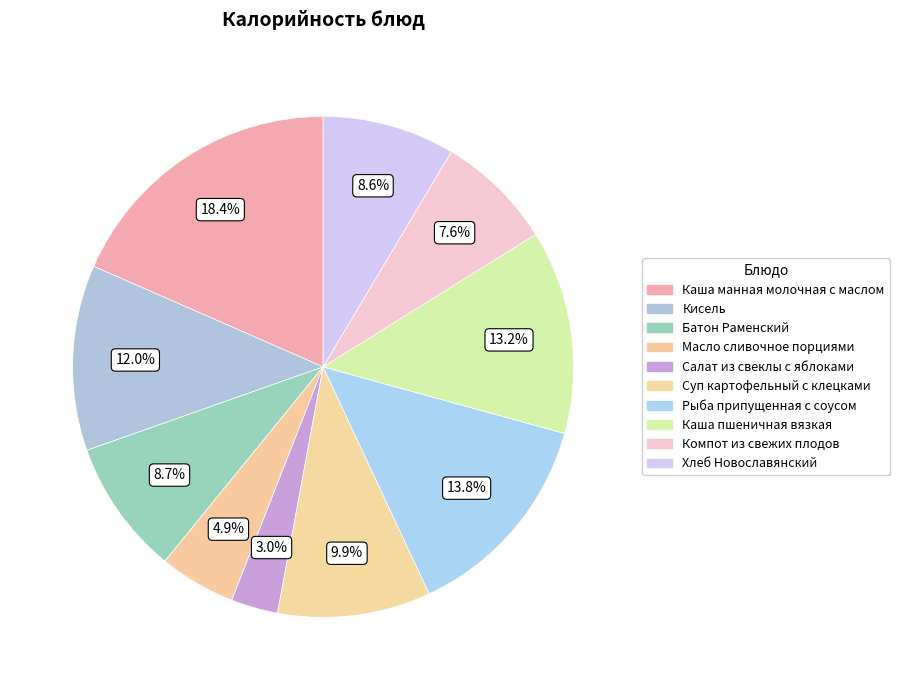

Do Компот из свежих плодов and Салат из свеклы с яблоками together represent more than half of the pie?

No